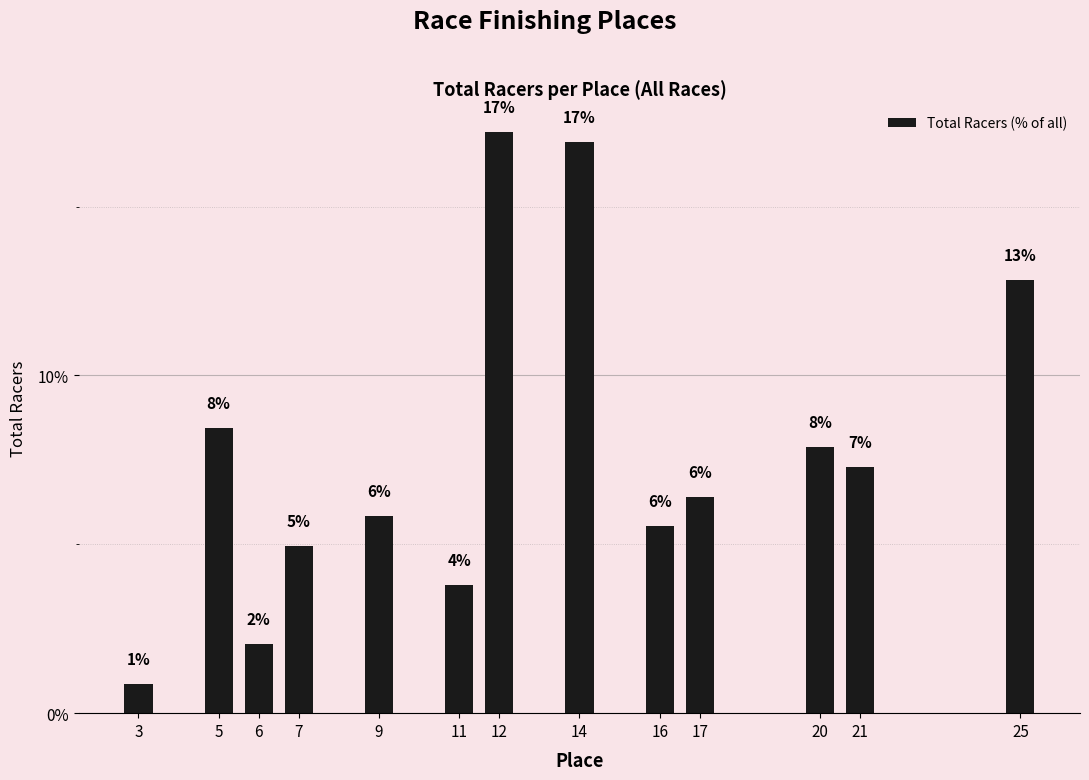

Are the bars horizontal?

No